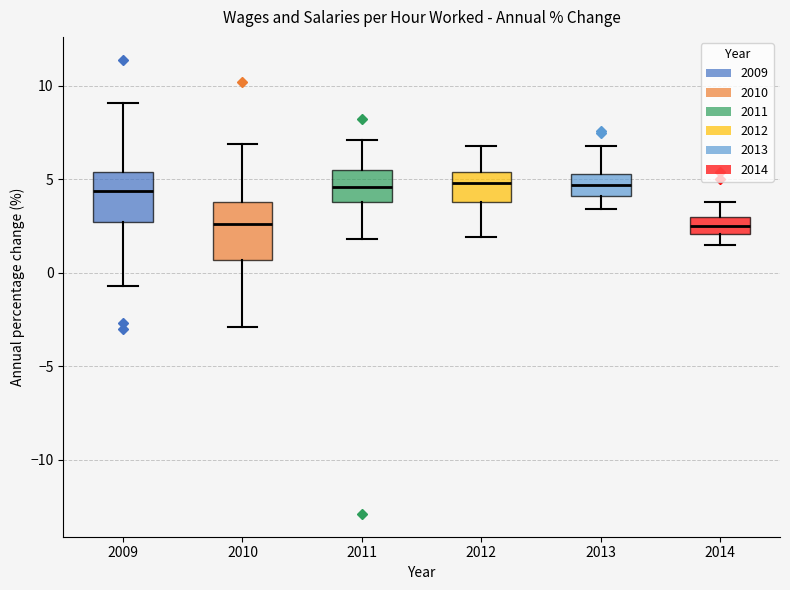

Where is the upper edge of the box at x = 2013 on the y-axis? The values are not printed on the chart, so give them approximately, as read against the axis.

5.5